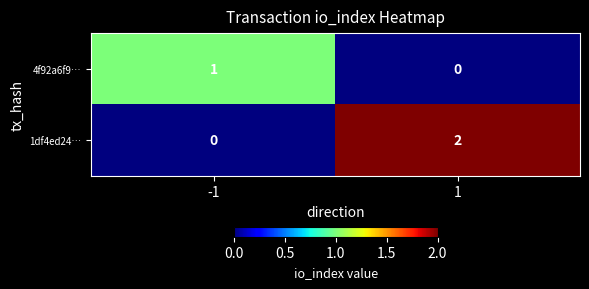

Rank the series by their maximum value, from highest to lowest.

1df4ed24…, 4f92a6f9…